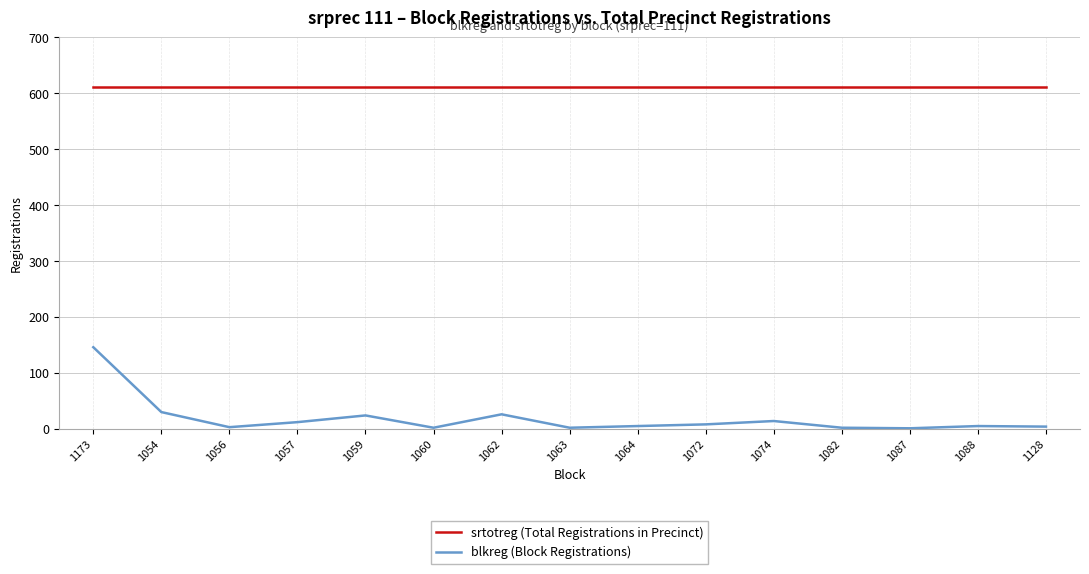

What position from the left is 1057?

4